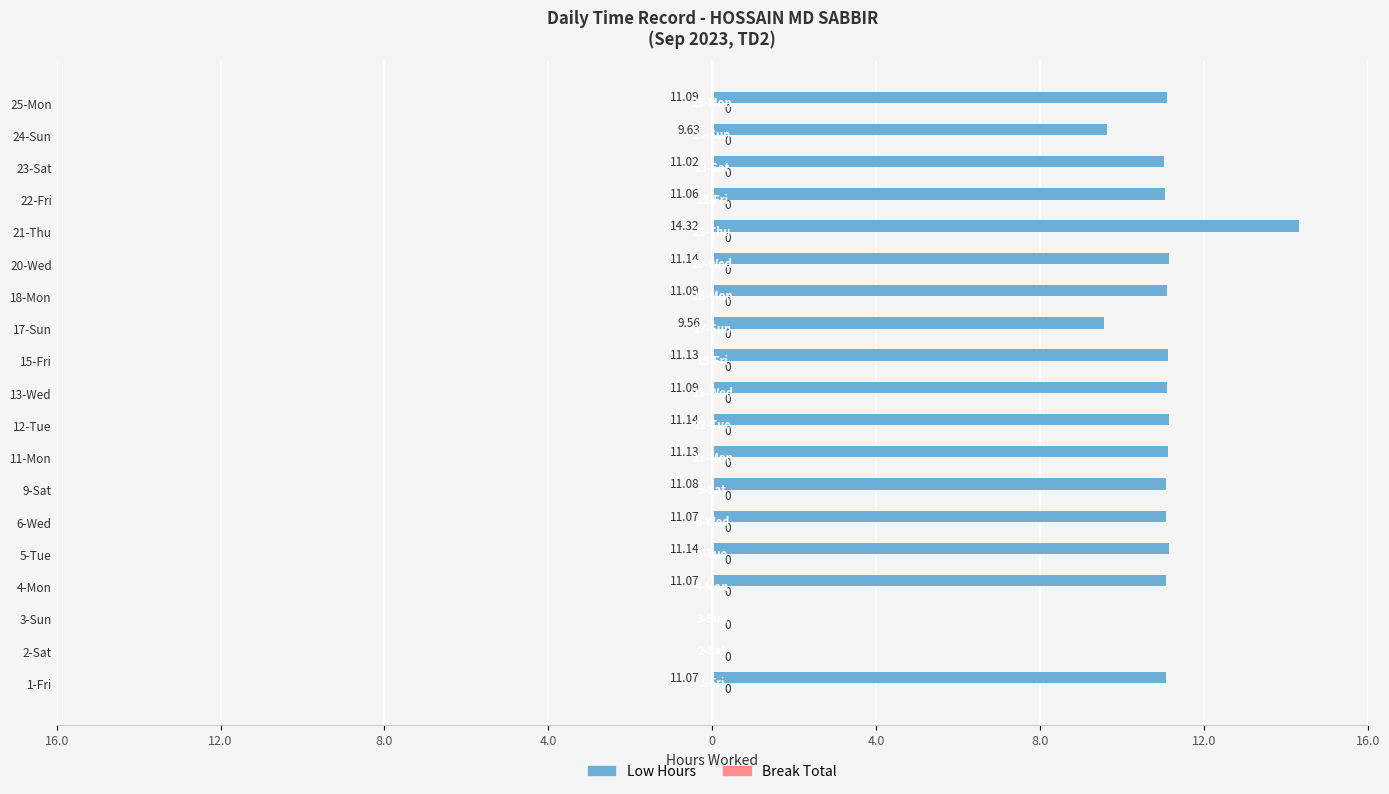

Does the chart contain stacked bars?

No